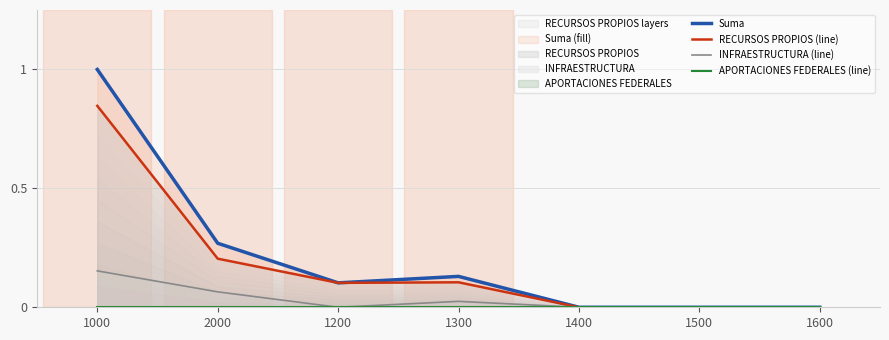

Reading right to left, what are all the values shown in this chart?

Suma: 1600=0.0	1500=0.0	1400=0.0	1300=0.1	1200=0.1	2000=0.3	1000=1.0
RECURSOS PROPIOS (line): 1600=0.0	1500=0.0	1400=0.0	1300=0.1	1200=0.1	2000=0.2	1000=0.8
INFRAESTRUCTURA (line): 1600=0.0	1500=0.0	1400=0.0	1300=0.0	1200=0.0	2000=0.1	1000=0.2
APORTACIONES FEDERALES (line): 1600=0.0	1500=0.0	1400=0.0	1300=0.0	1200=0.0	2000=0.0	1000=0.0